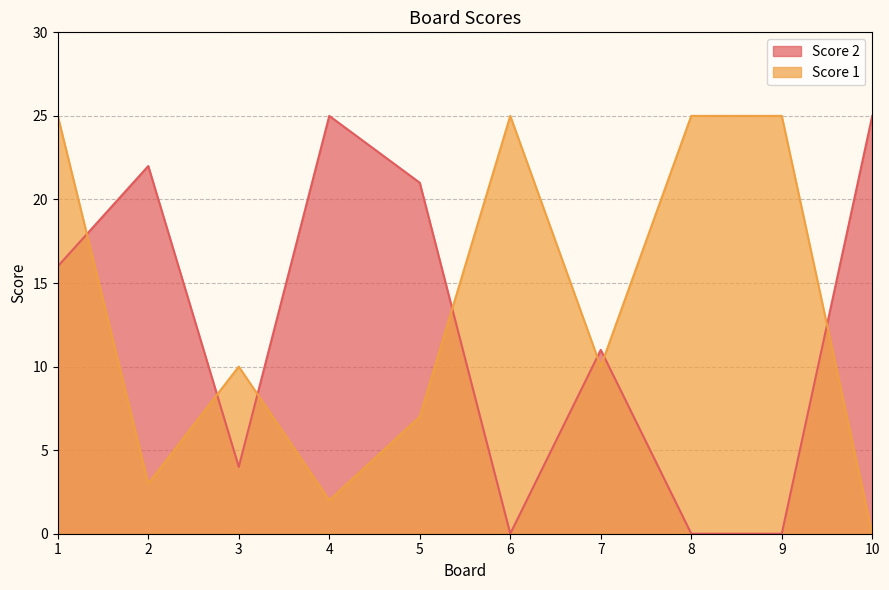

What is the value of the Score 1 point at the 4th from the left?

2